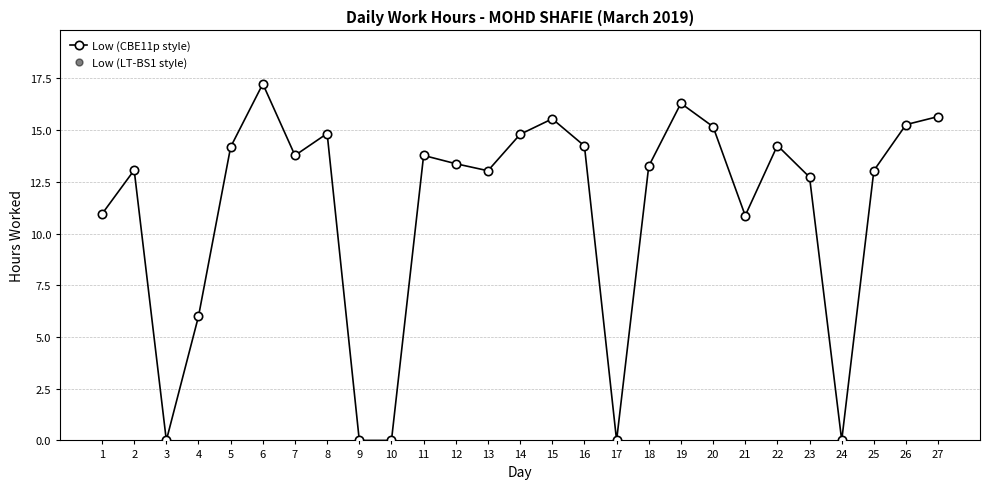

Which series has the widest spread of values?

Low (CBE11p style)